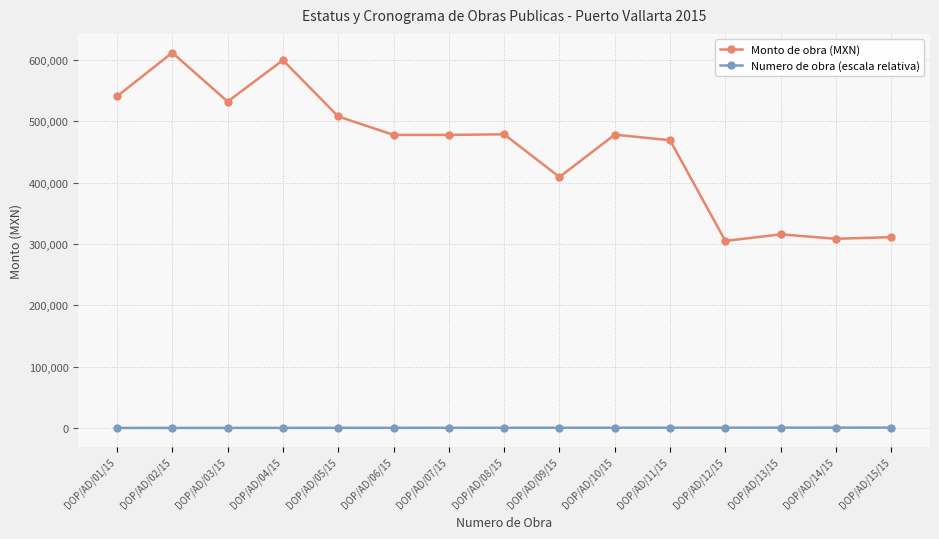

Which series has the largest total across all categories?

Monto de obra (MXN)